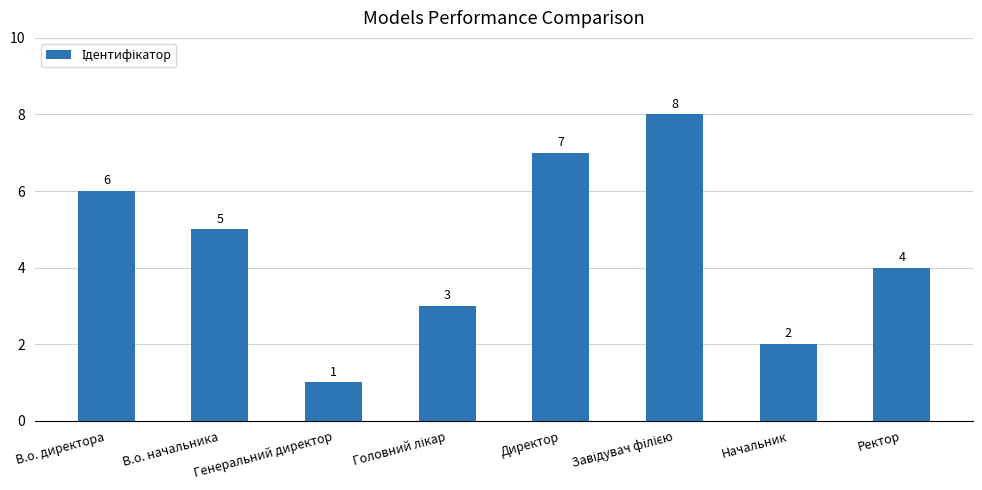

How many bars are there in total?

8